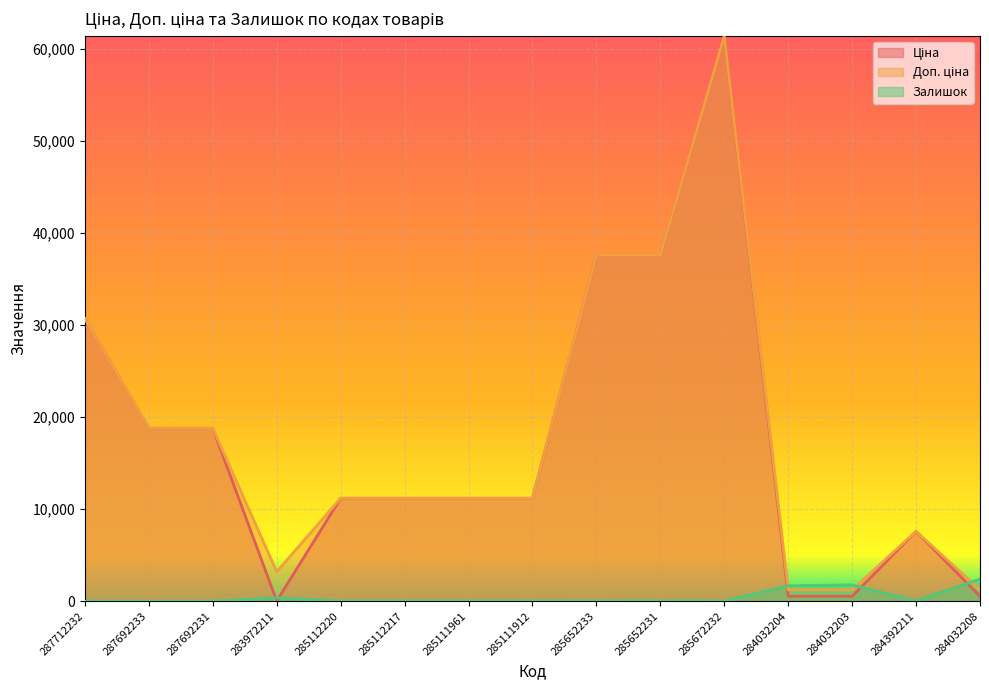

What is the greatest value displayed?

61434.3